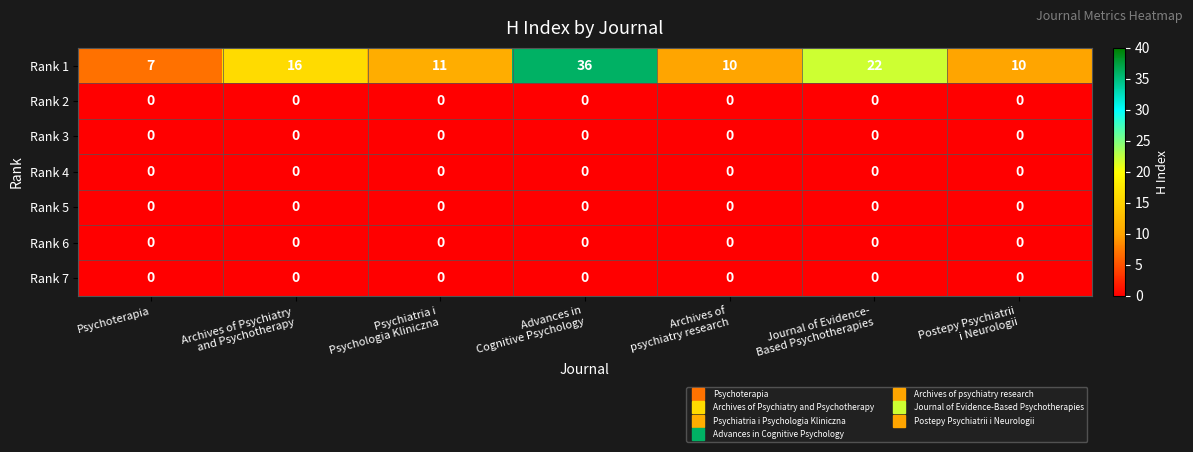

Which series has the largest total across all categories?

Rank 1